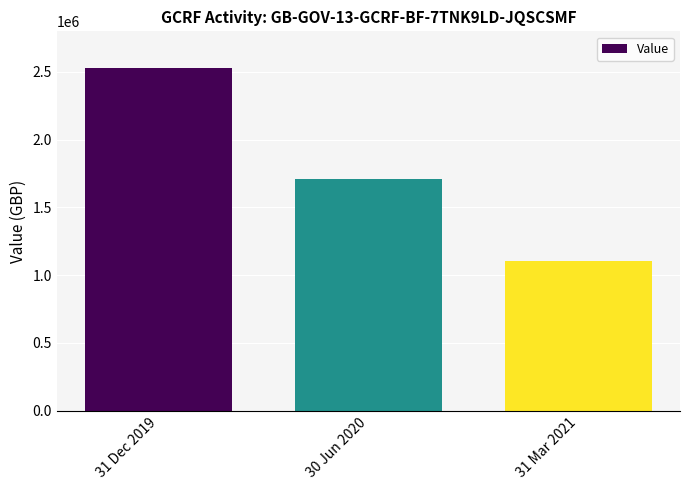

Between 31 Dec 2019 and 31 Mar 2021, which is larger?

31 Dec 2019